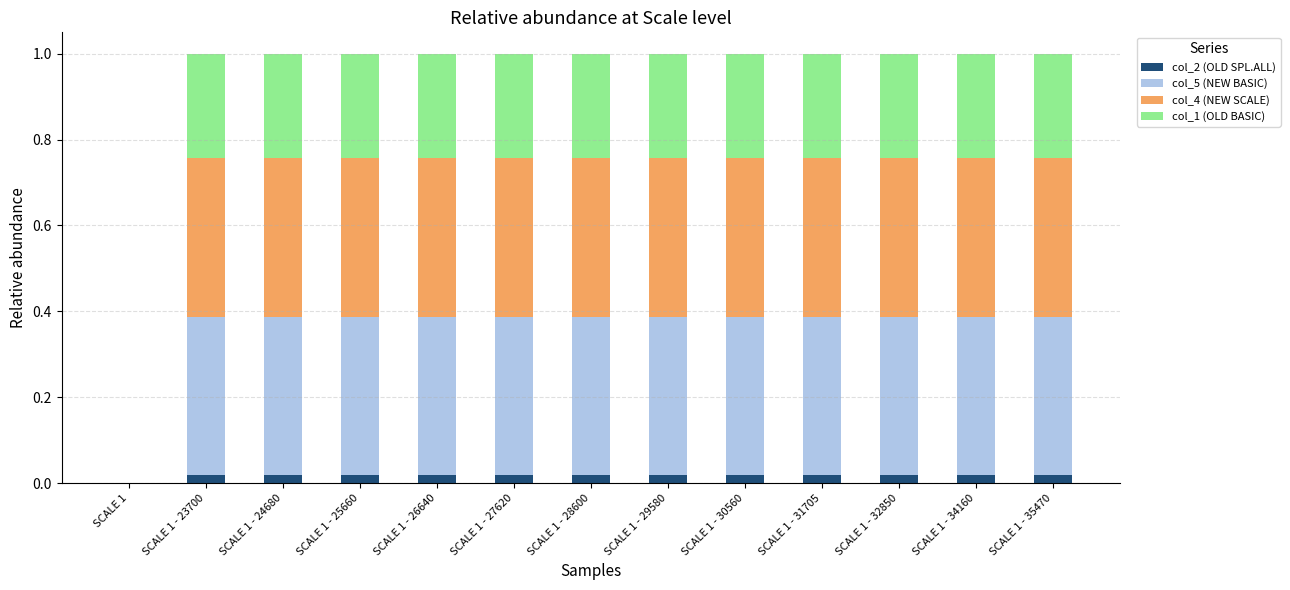

True or false: col_2 (OLD SPL.ALL) has a value of 0.0 at SCALE 1 - 26640.

True